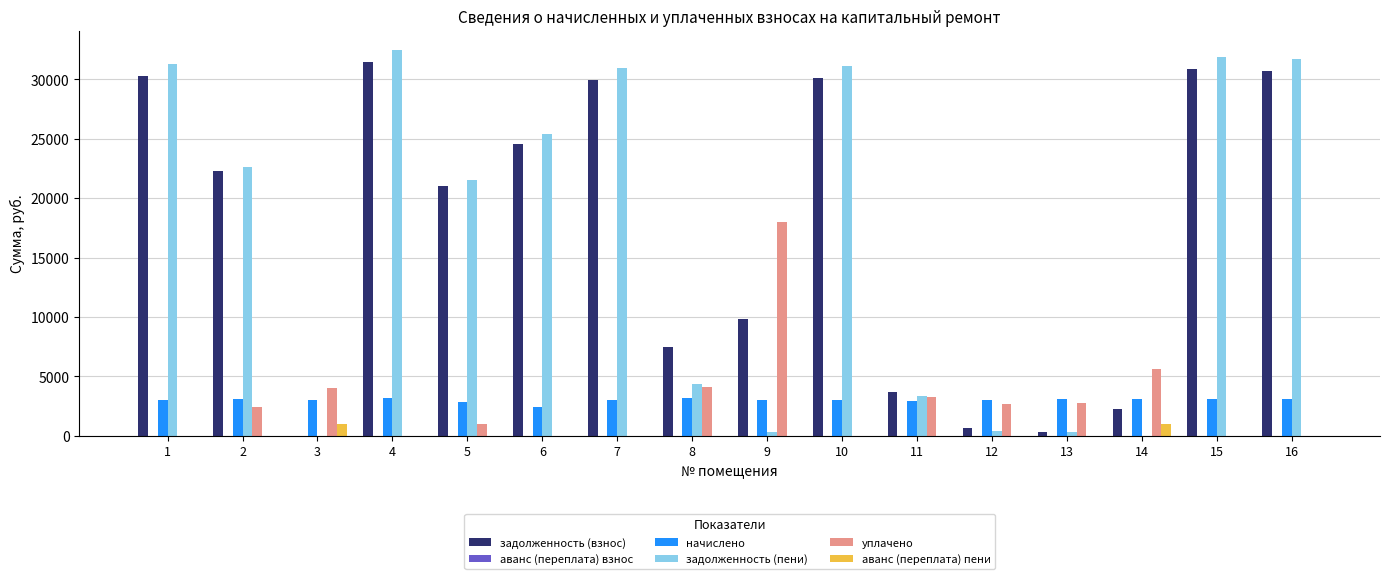

Is it true that уплачено equals 10530.9 at 15?

False